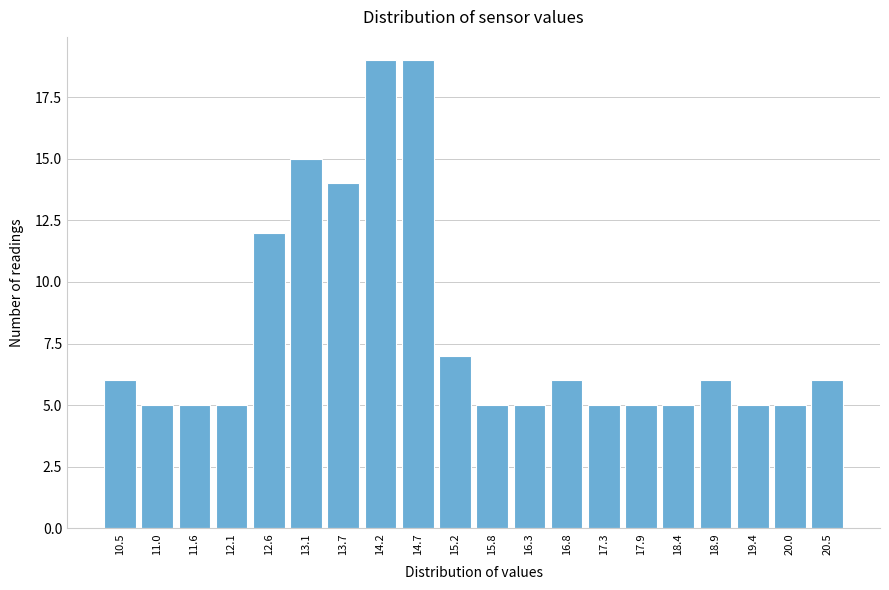

Reading right to left, what are all the values shown in this chart?

20.5=6	20.0=5	19.4=5	18.9=6	18.4=5	17.9=5	17.3=5	16.8=6	16.3=5	15.8=5	15.2=7	14.7=19	14.2=19	13.7=14	13.1=15	12.6=12	12.1=5	11.6=5	11.0=5	10.5=6